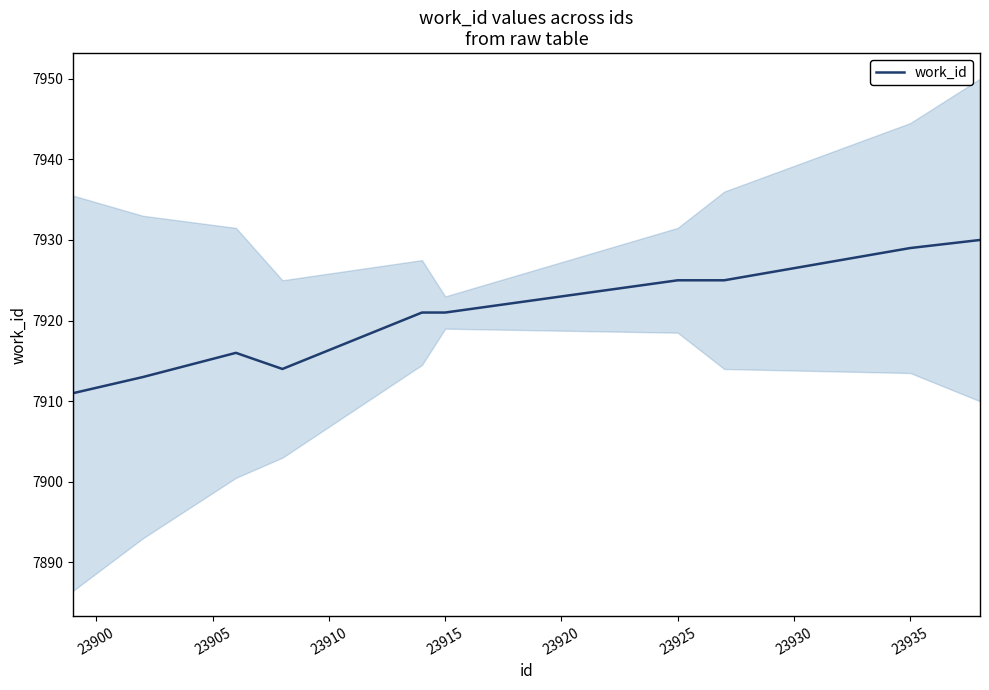

How many interior local valleys (lower than both neighbors) does the data have?

1